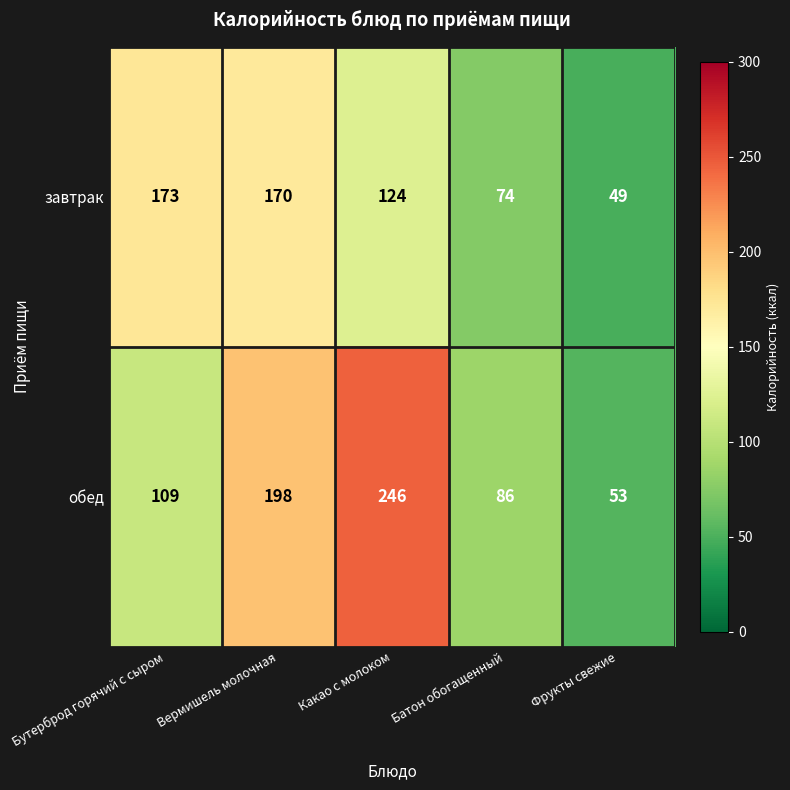

Rank the series by their average value, from highest to lowest.

обед, завтрак